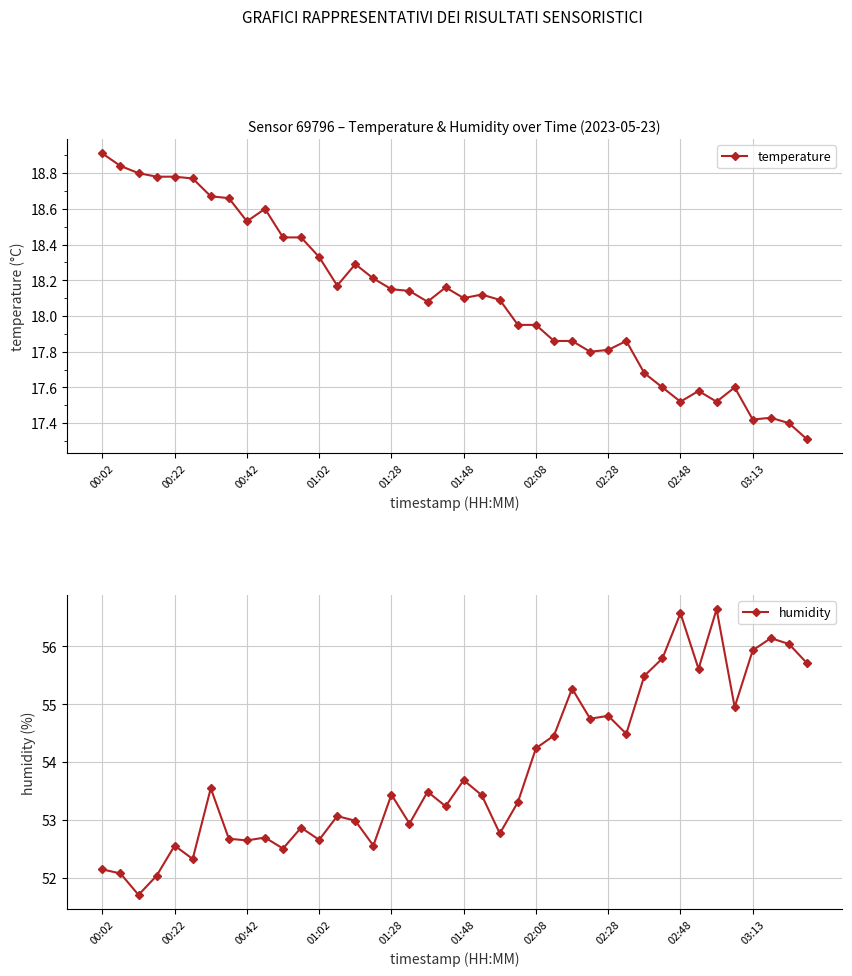

What is the lowest value of the temperature series?

17.3